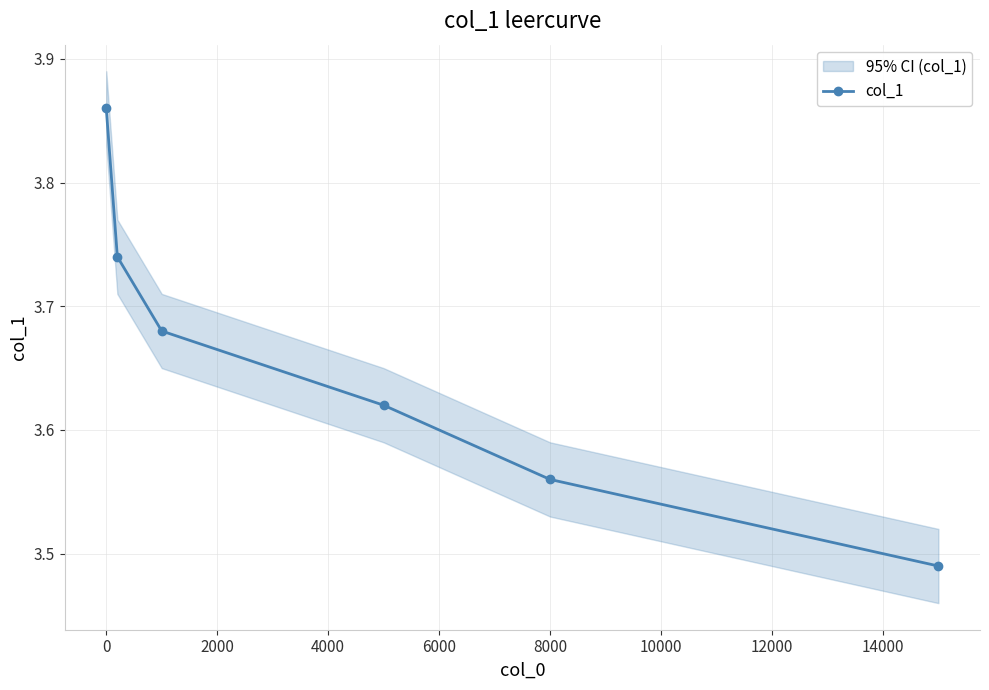

True or false: col_1 has more than 2 interior local peaks.

False